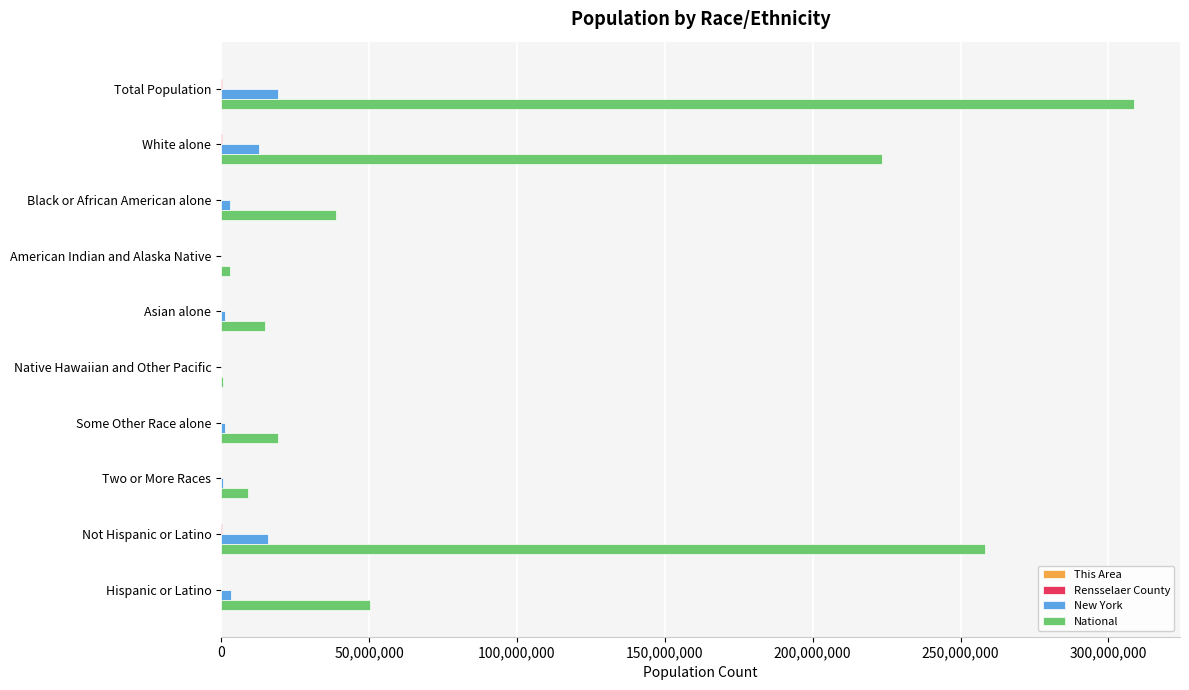

At which category is the sum across all series the highest?

Total Population